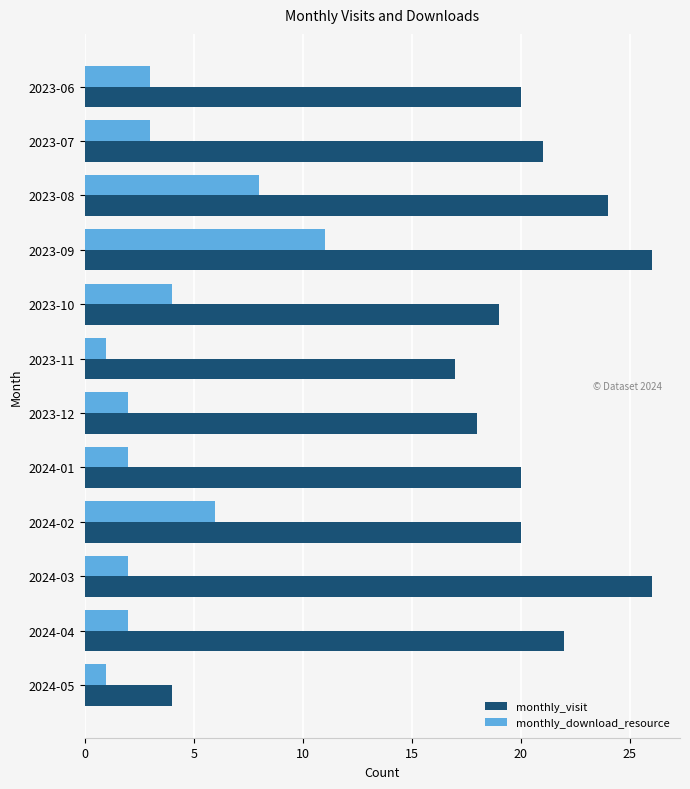

What is the total value across all series at 2023-07?

24